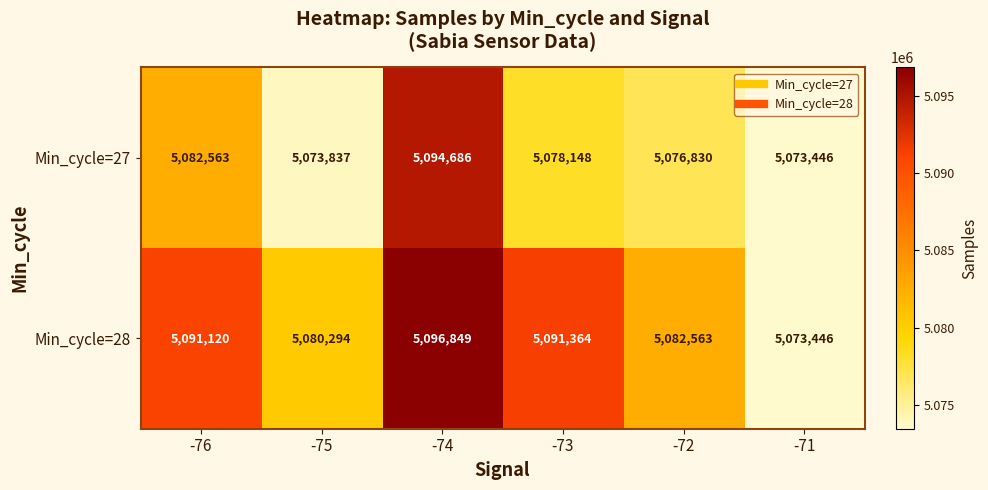

What is the difference between the highest and lowest values at -72?

5733